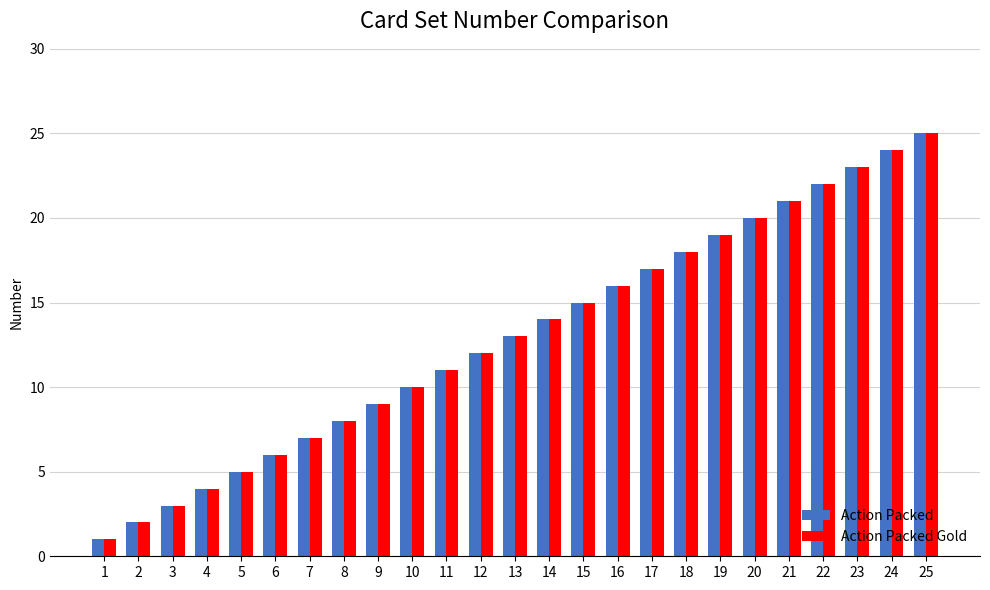

Is the value of Action Packed at 21 greater than the value of Action Packed Gold at 19?

Yes